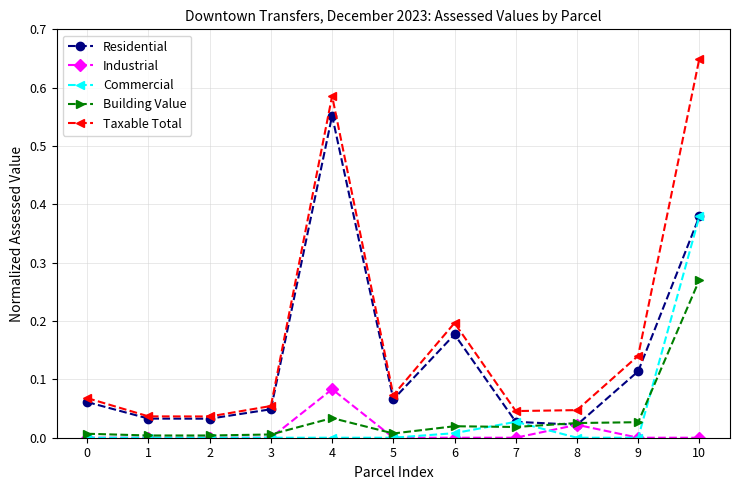

List the series in order of their peak value, highest first.

Taxable Total, Residential, Commercial, Building Value, Industrial